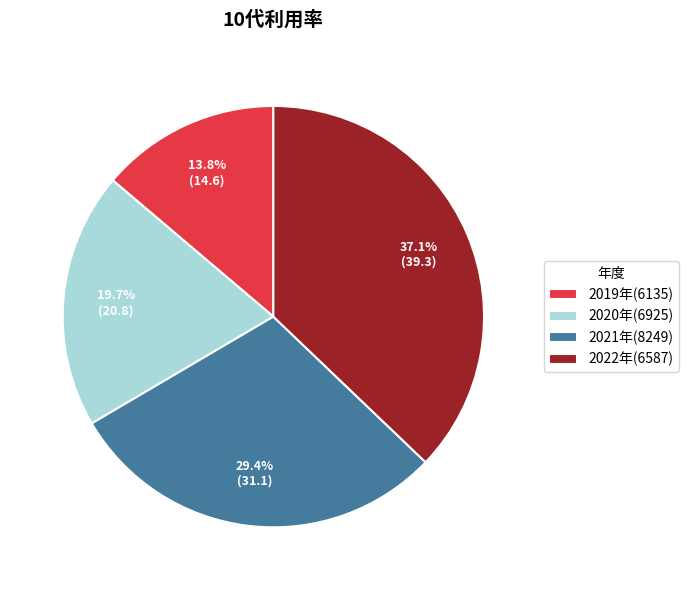

How many segments does this pie chart have?

4